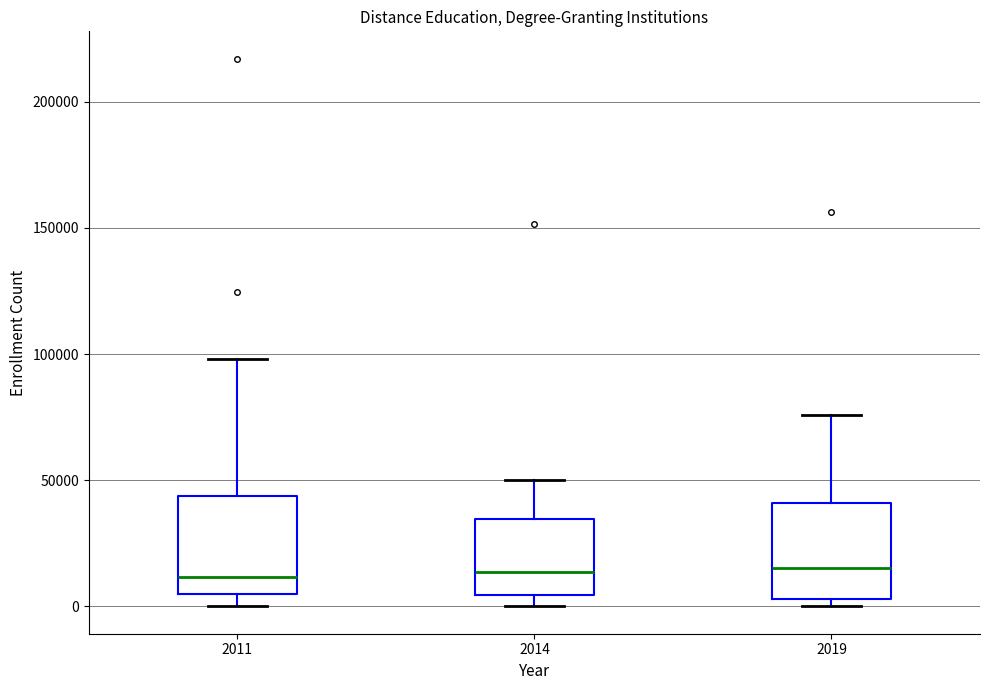

Reading left to right, read every box against the y-axis: the position of its median line, the range the box covers, and the ends of its whiskers. The values are not printed on the chart, so give them approximately, as read against the axis.

2011: median 10000, box 5000 to 45000, whiskers 0 to 100000
2014: median 15000, box 5000 to 35000, whiskers 0 to 50000
2019: median 15000, box 5000 to 40000, whiskers 0 to 75000